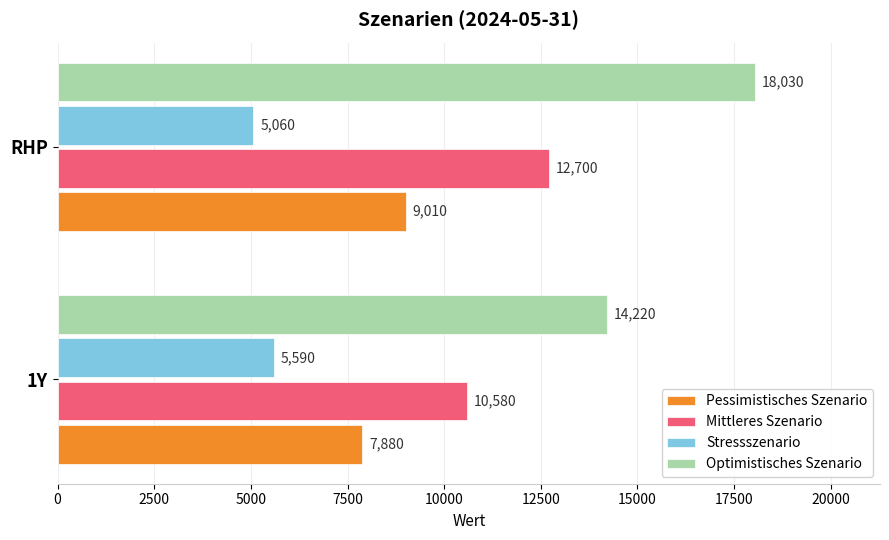

At which category is the sum across all series the highest?

RHP